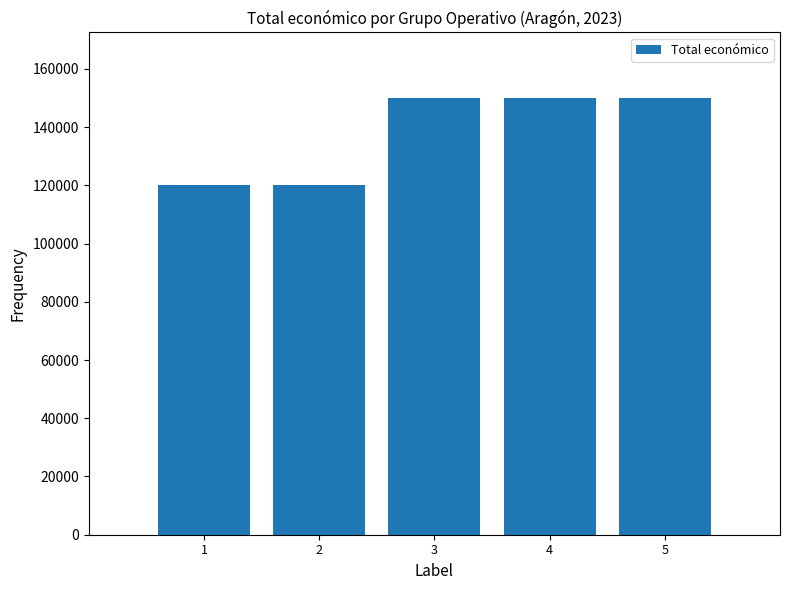

What is the minimum value shown in the chart?

120000